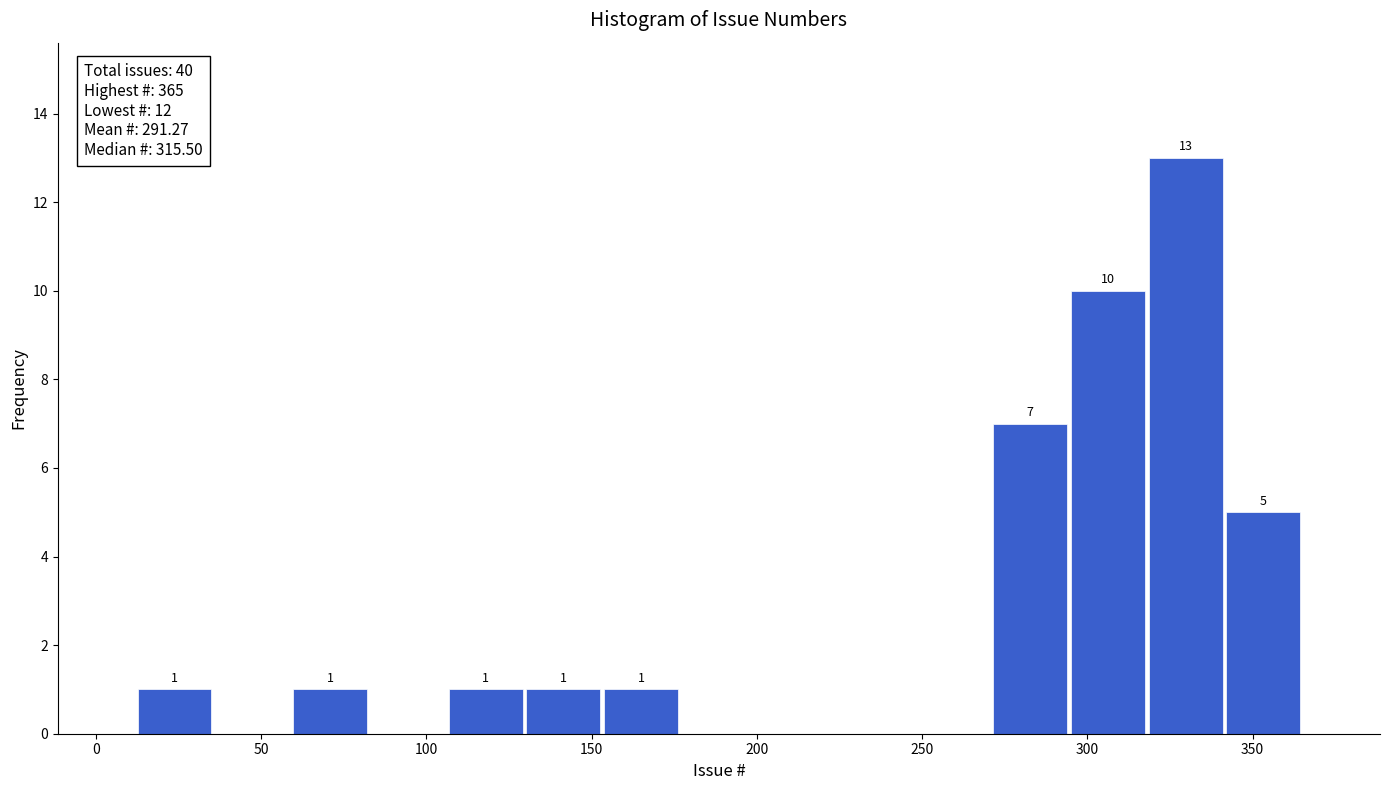

Which range on the x-axis has the tallest bar?

320 to 340